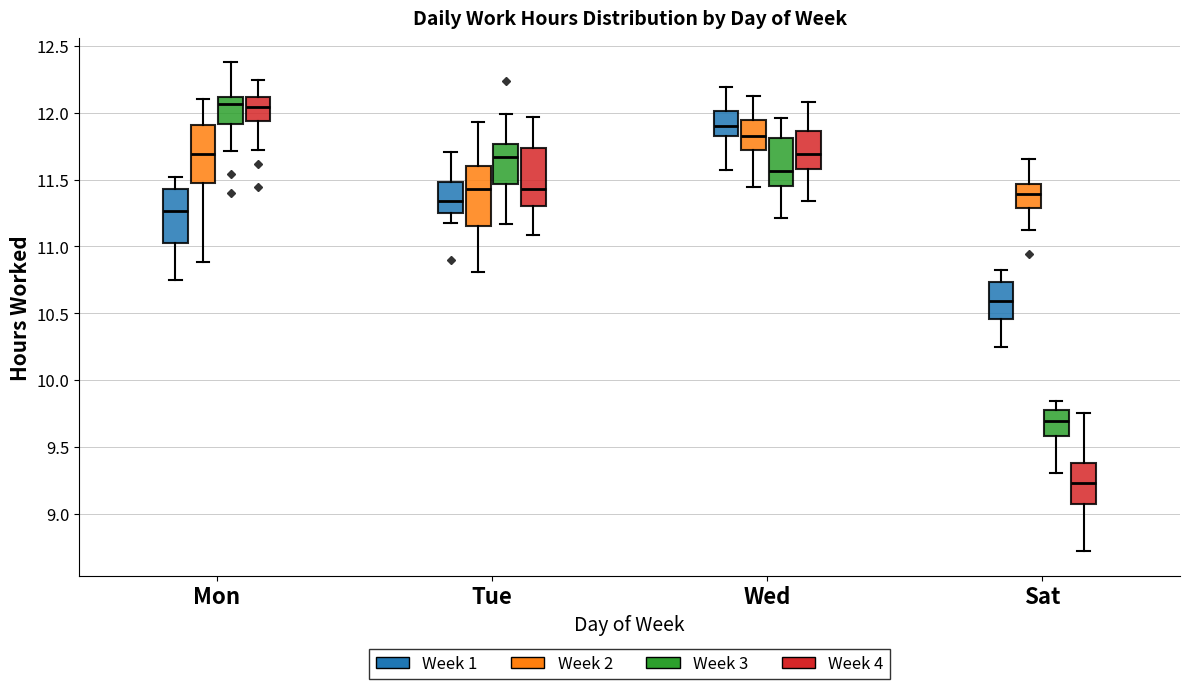

Reading left to right, read every box against the y-axis: the position of its median line, the range the box covers, and the ends of its whiskers. The values are not printed on the chart, so give them approximately, as read against the axis.

Mon (Week 1): median 11.25, box 11.05 to 11.45, whiskers 10.75 to 11.50
Mon (Week 2): median 11.70, box 11.50 to 11.90, whiskers 10.90 to 12.10
Mon (Week 3): median 12.05, box 11.90 to 12.10, whiskers 11.70 to 12.40
Mon (Week 4): median 12.05, box 11.95 to 12.10, whiskers 11.70 to 12.25
Tue (Week 1): median 11.35, box 11.25 to 11.50, whiskers 11.15 to 11.70
Tue (Week 2): median 11.45, box 11.15 to 11.60, whiskers 10.80 to 11.95
Tue (Week 3): median 11.65, box 11.45 to 11.75, whiskers 11.15 to 12.00
Tue (Week 4): median 11.45, box 11.30 to 11.75, whiskers 11.10 to 11.95
Wed (Week 1): median 11.90, box 11.85 to 12.00, whiskers 11.60 to 12.20
Wed (Week 2): median 11.85, box 11.70 to 11.95, whiskers 11.45 to 12.15
Wed (Week 3): median 11.55, box 11.45 to 11.80, whiskers 11.20 to 11.95
Wed (Week 4): median 11.70, box 11.60 to 11.85, whiskers 11.35 to 12.10
Sat (Week 1): median 10.60, box 10.45 to 10.75, whiskers 10.25 to 10.80
Sat (Week 2): median 11.40, box 11.30 to 11.45, whiskers 11.10 to 11.65
Sat (Week 3): median 9.70, box 9.60 to 9.80, whiskers 9.30 to 9.85
Sat (Week 4): median 9.25, box 9.05 to 9.40, whiskers 8.70 to 9.75